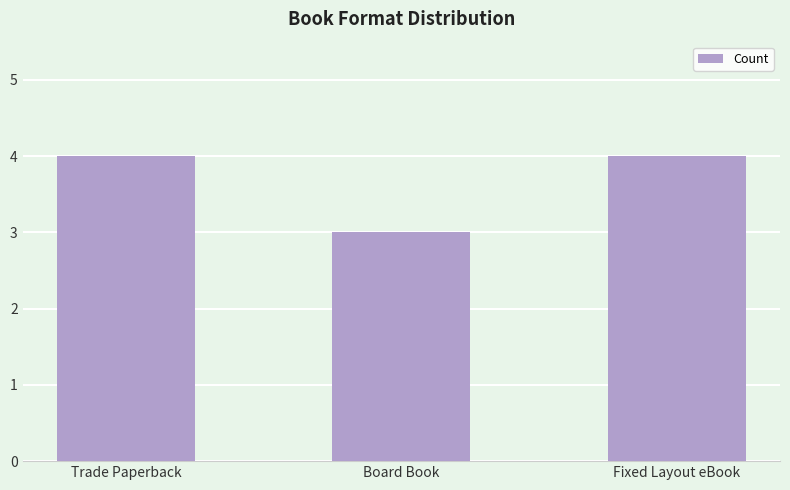

Reading left to right, what are all the values shown in this chart?

4	3	4